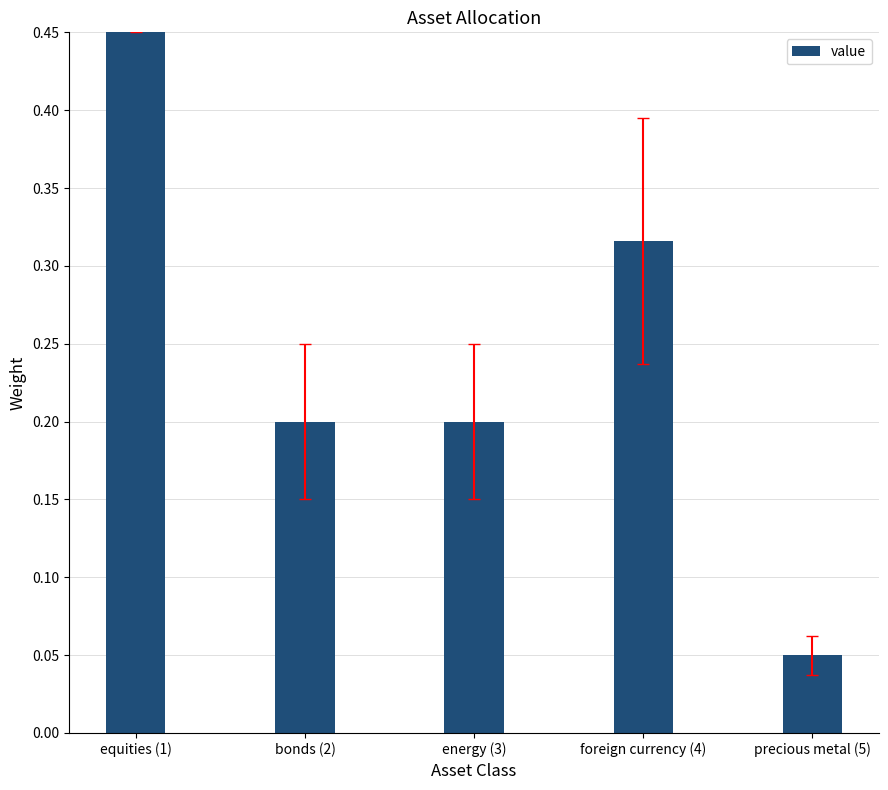

What is the greatest value displayed?

0.6